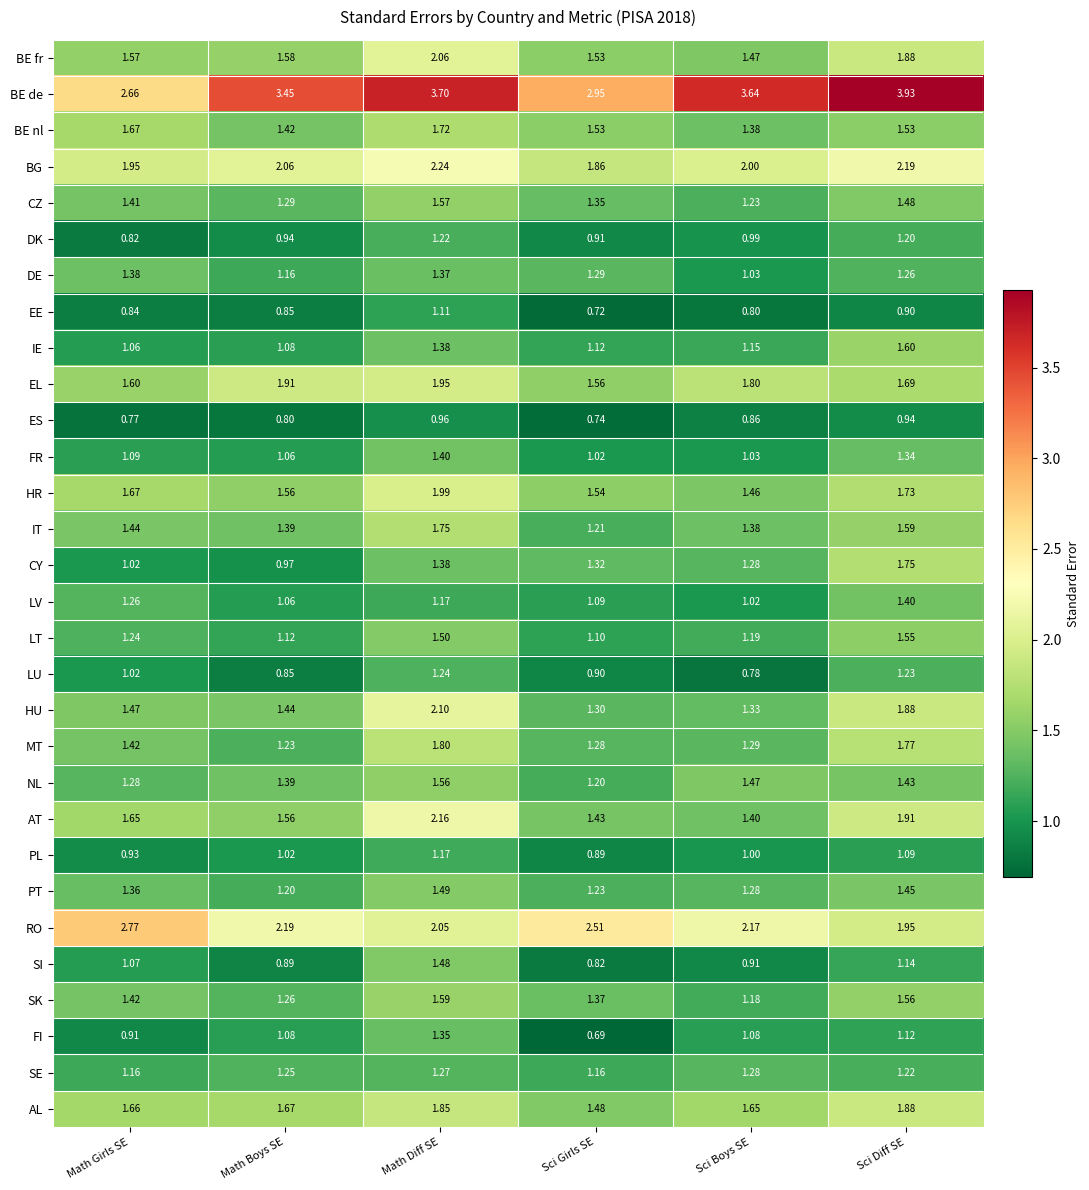

Where is CZ nearest to the value 1?

Sci Boys SE